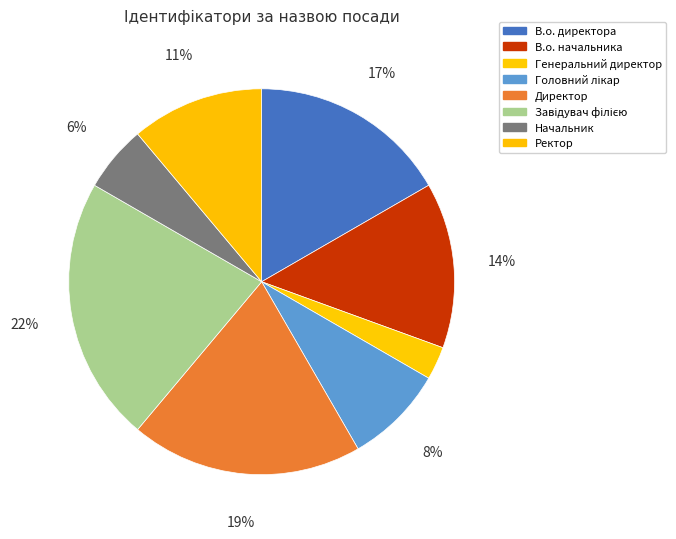

To the nearest percent, what is the average slice percentage?

12%